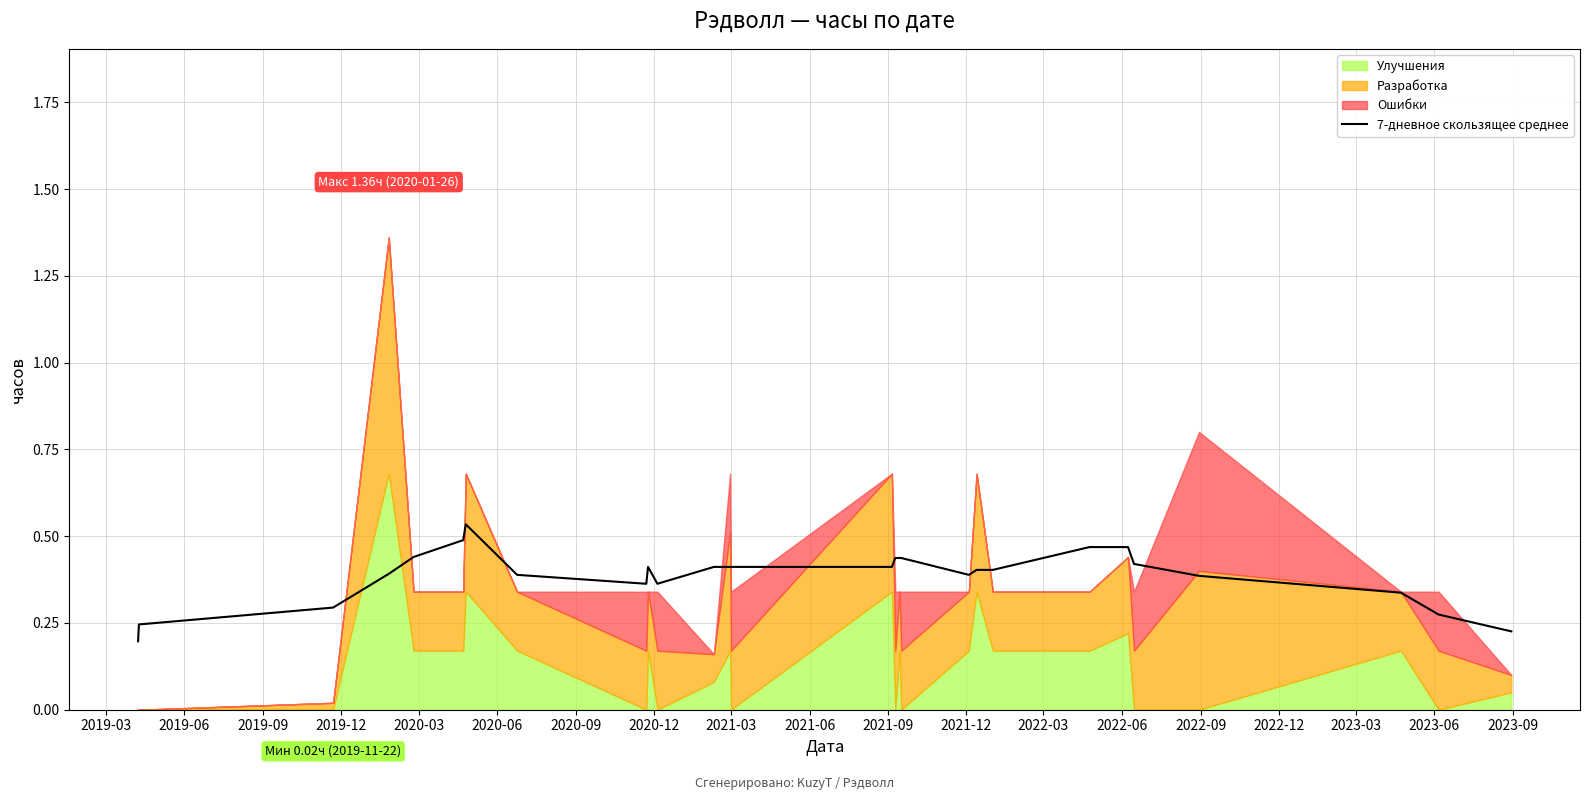

Reading left to right, extract all data points from this chart.

0.2	0.2	0.3	0.4	0.4	0.5	0.5	0.4	0.4	0.4	0.4	0.4	0.4	0.4	0.4	0.4	0.4	0.4	0.4	0.4	0.4	0.5	0.5	0.4	0.4	0.3	0.3	0.2